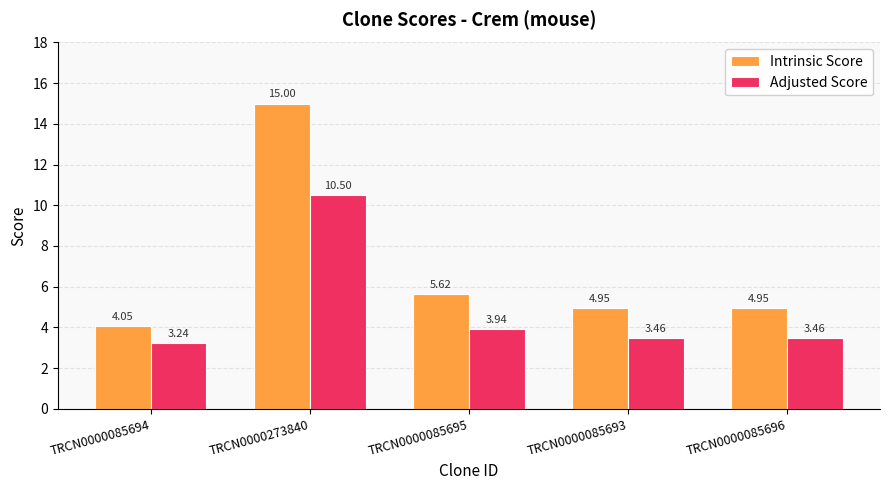

What are all the series names shown in the legend?

Intrinsic Score, Adjusted Score